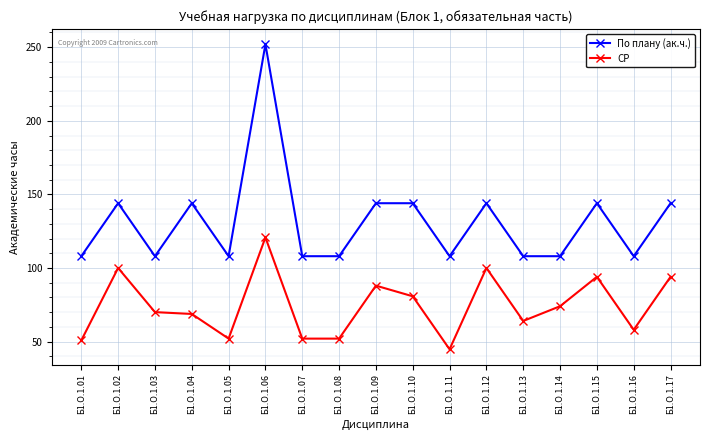

What is the value of the По плану (ак.ч.) point at the 9th from the left?

144.0